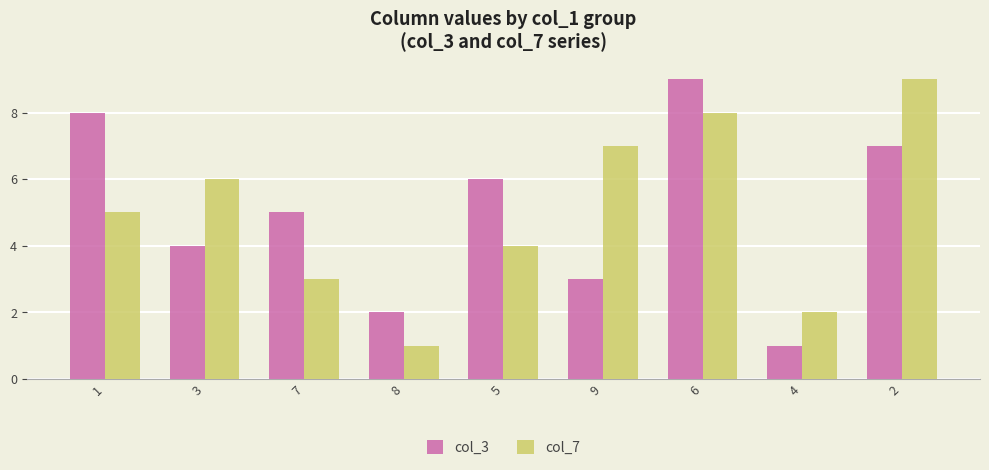

What is the total value across all series at 5?

10